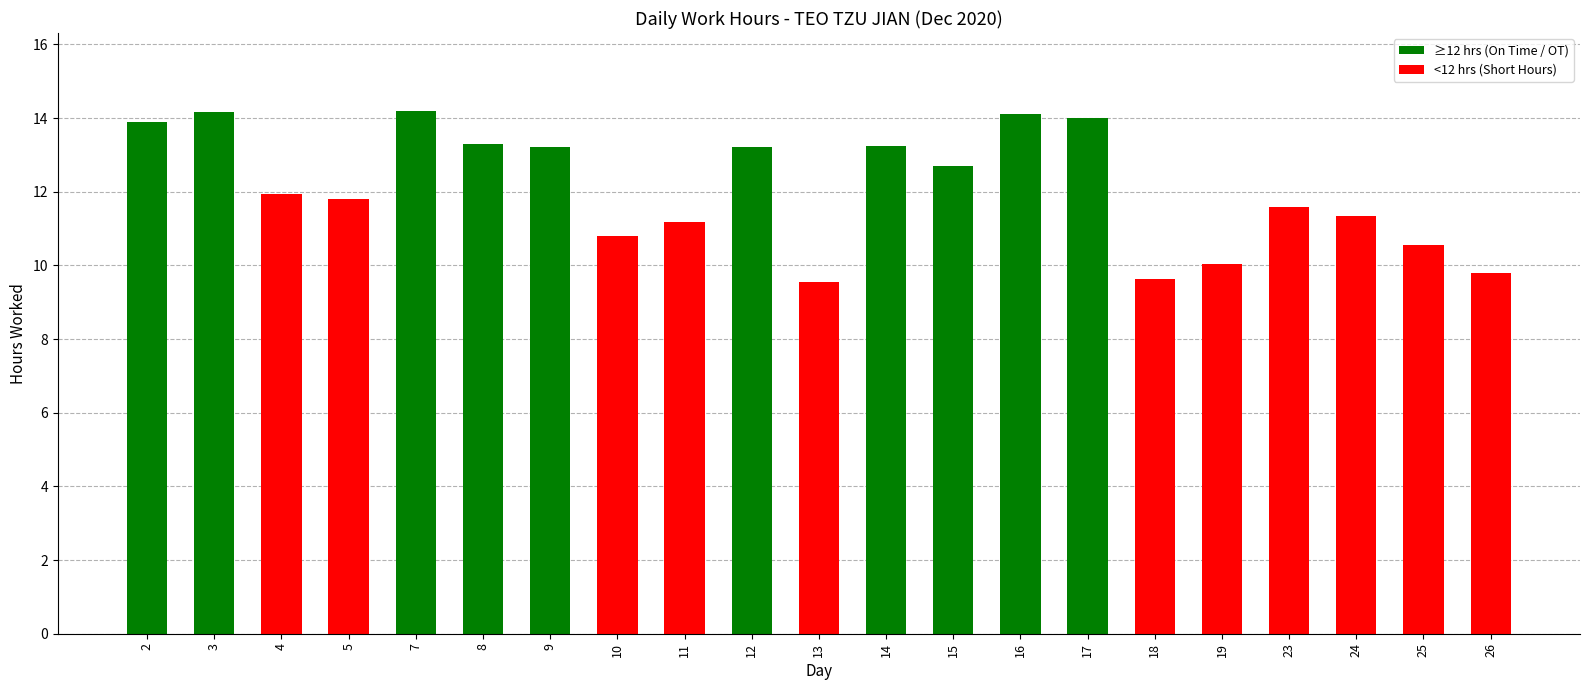

Does the chart contain stacked bars?

No